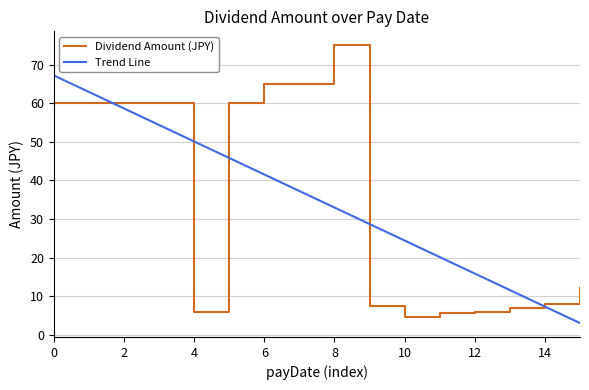

How many series are shown in this chart?

2